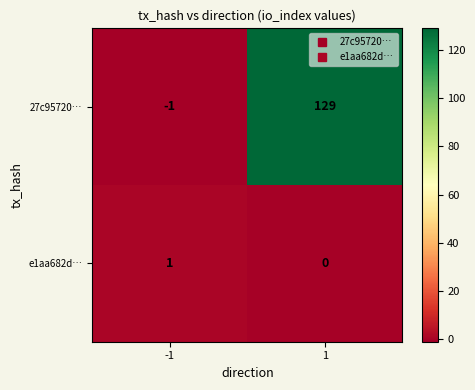

Reading left to right, list all the values displayed in this chart.

27c95720…: -1	129
e1aa682d…: 1	0